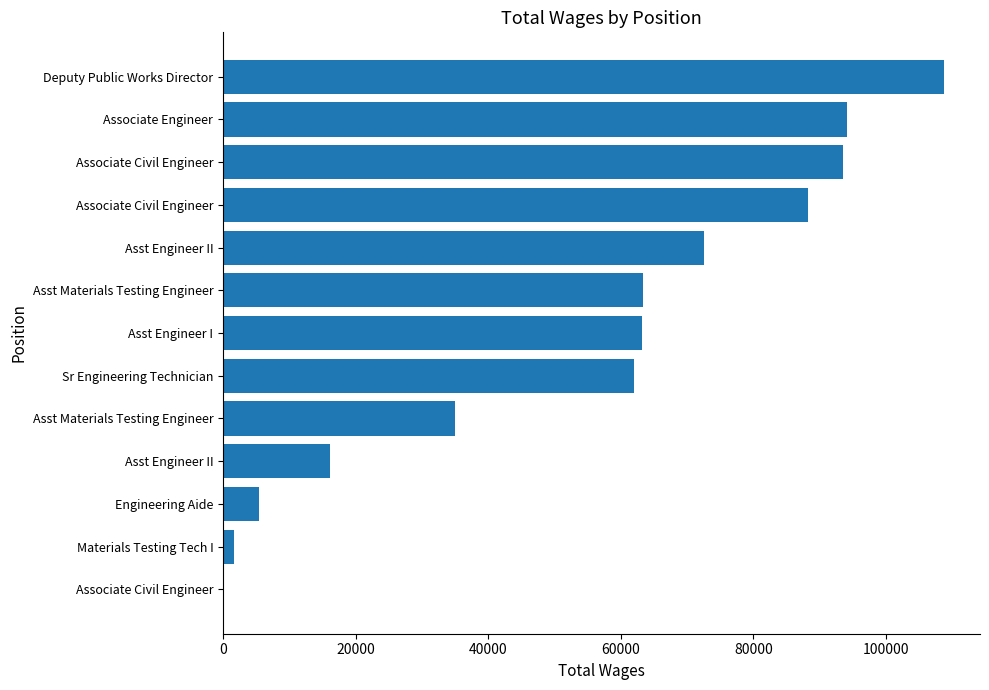

At which label is the value closest to 54384?

Sr Engineering Technician